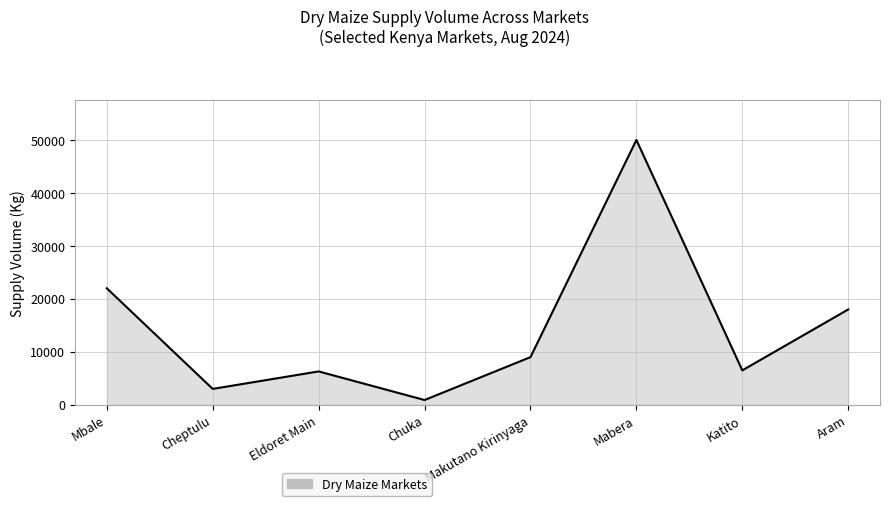

How many series are shown in this chart?

1